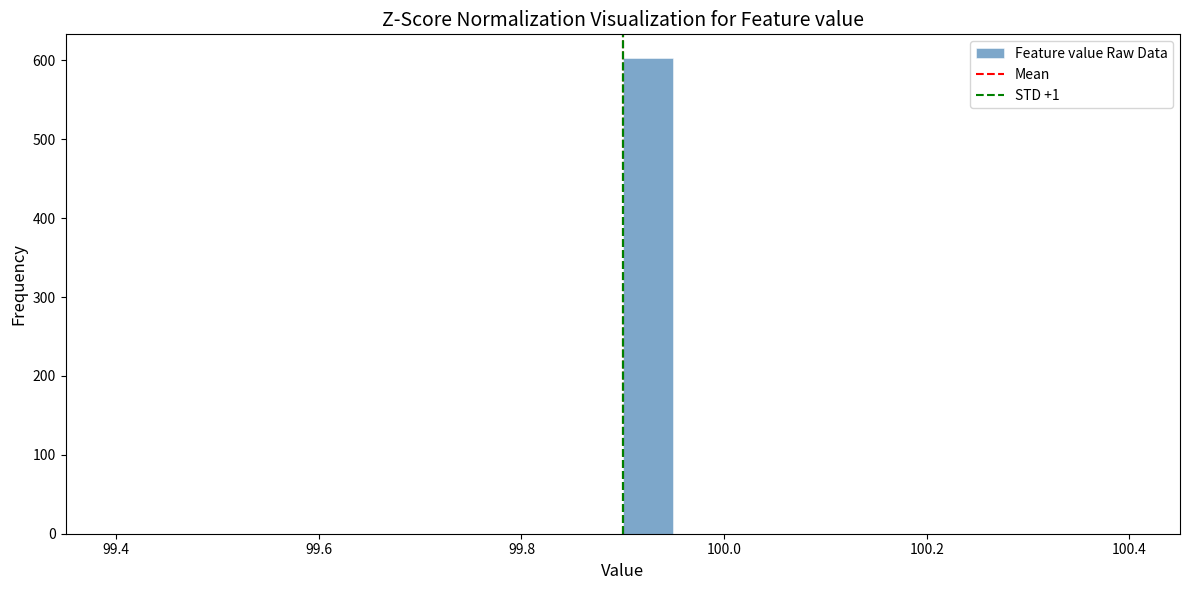

Around what value on the x-axis is the tallest bar? Give the approximate position of its centre, as read against the axis.

99.92